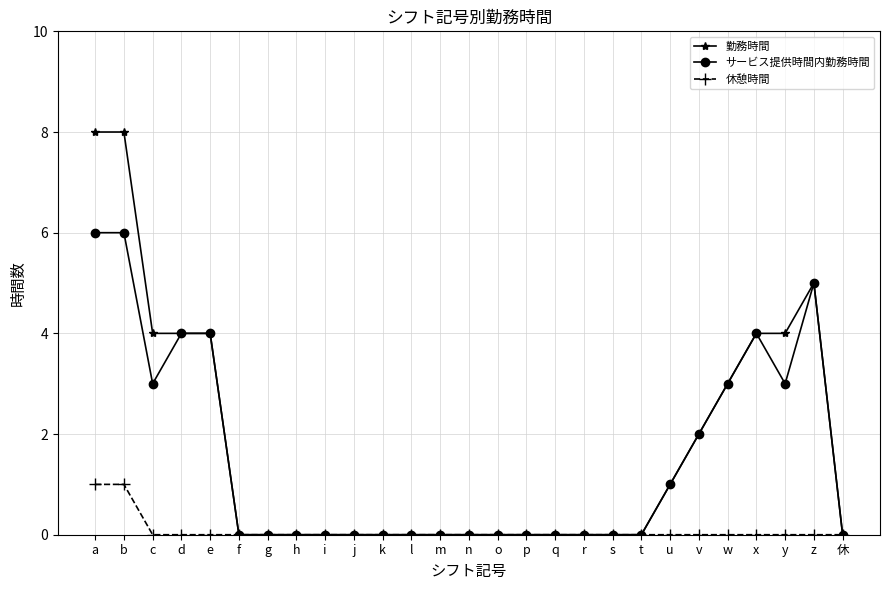

What are all the series names shown in the legend?

勤務時間, サービス提供時間内勤務時間, 休憩時間